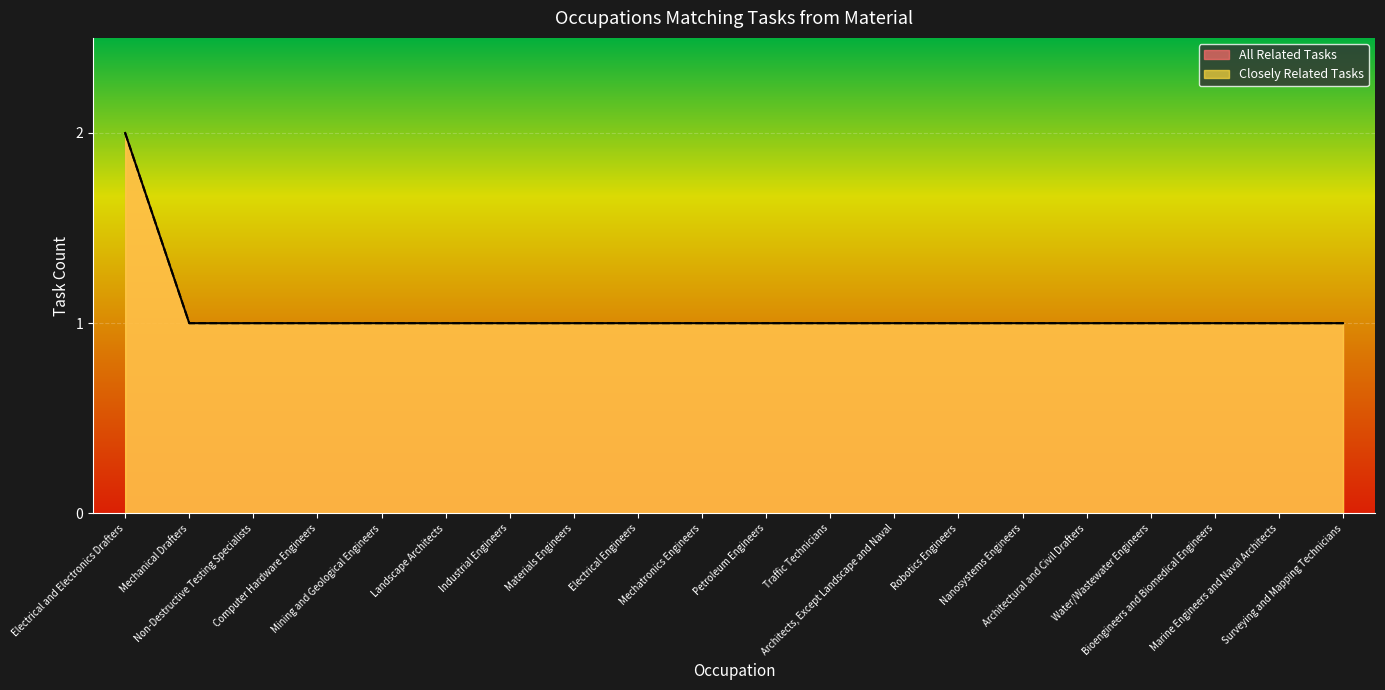

At which label is All Related Tasks closest to 1?

Mechanical Drafters